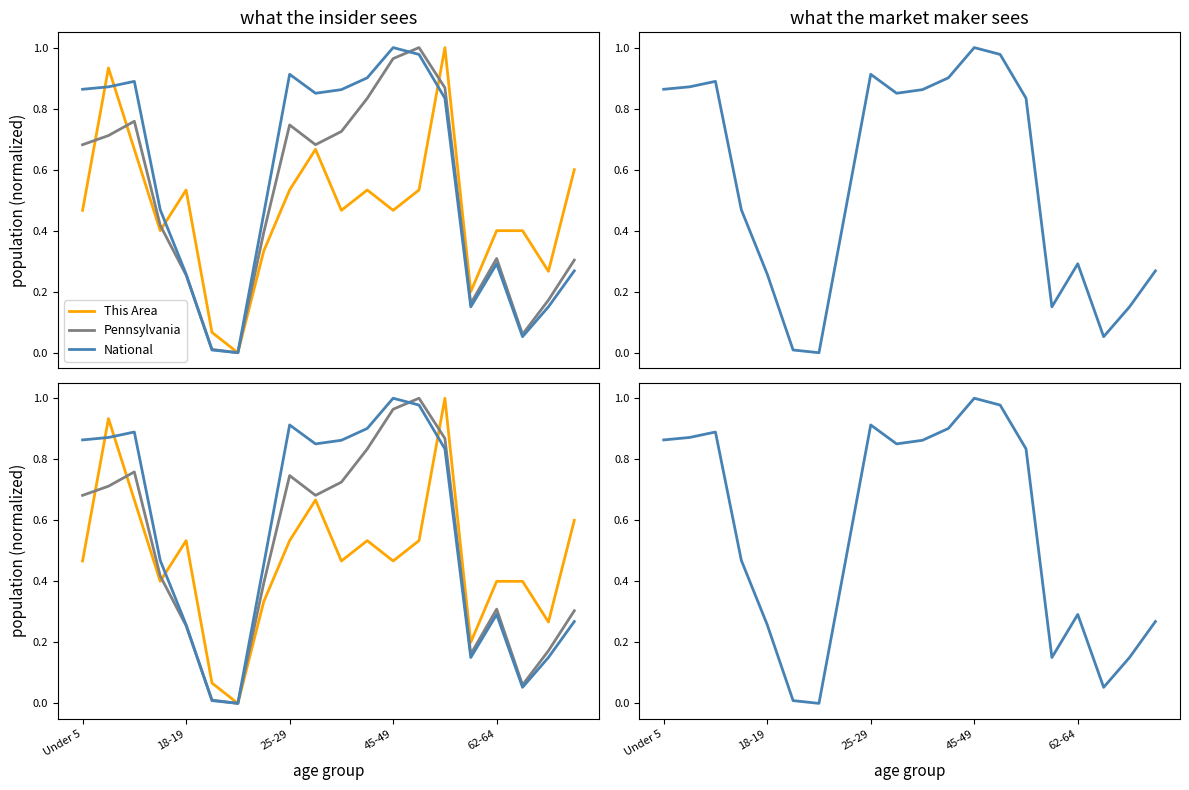

Is it true that National equals 0.0 at 6?

True